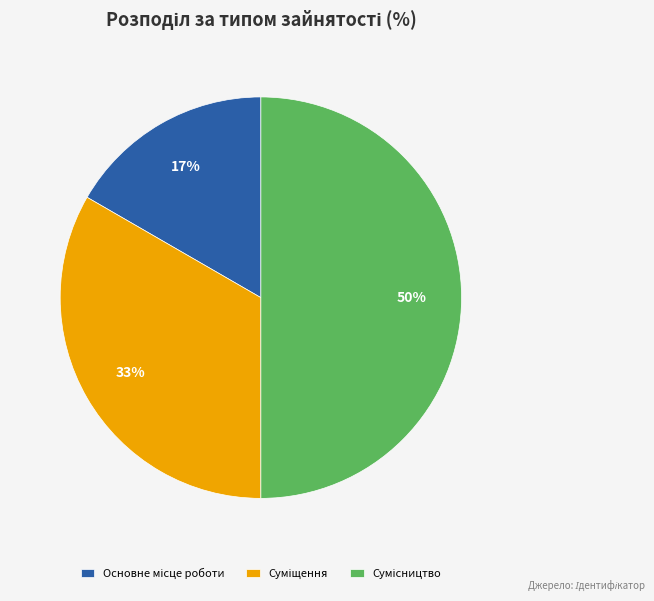

To the nearest percent, what is the difference between the largest and smallest slice percentages?

33%